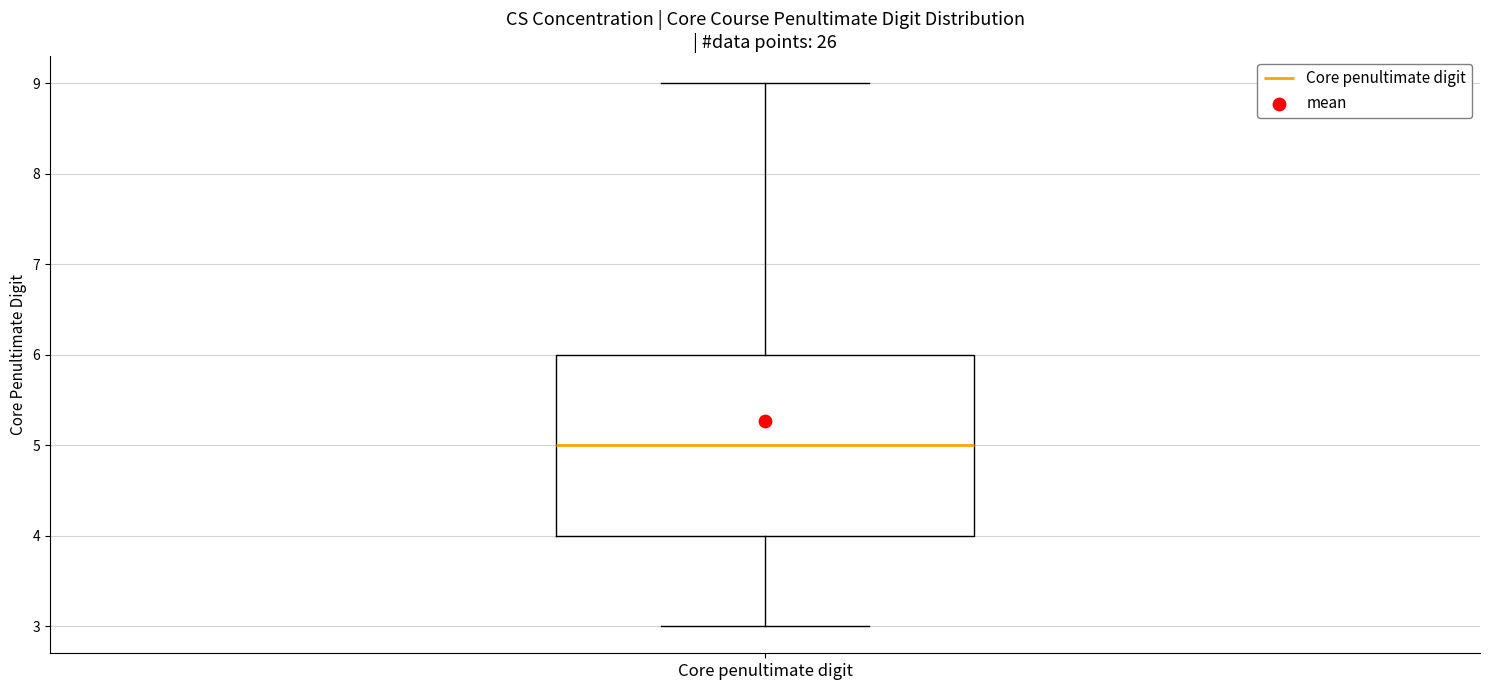

Transcribe this box plot: give where the median line is, the range the box spans, and where the two whiskers end, as read against the y-axis. The values are not printed on the chart, so give them approximately, as read against the axis.

median 5, box 4 to 6, whiskers 3 to 9